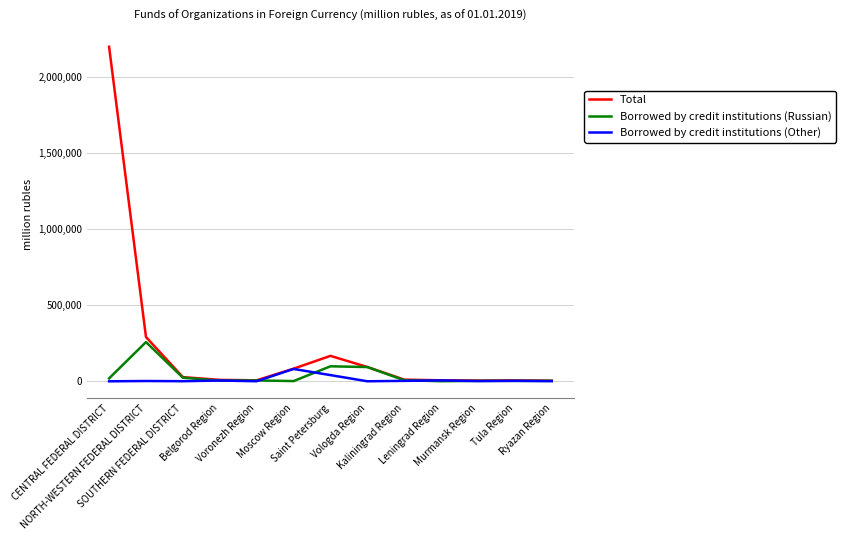

Which series has the largest total across all categories?

Total